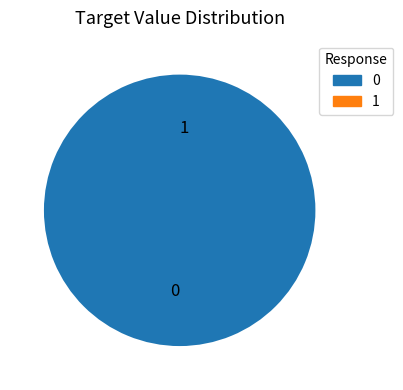

What is the change in value from 0 to 1?

-3711